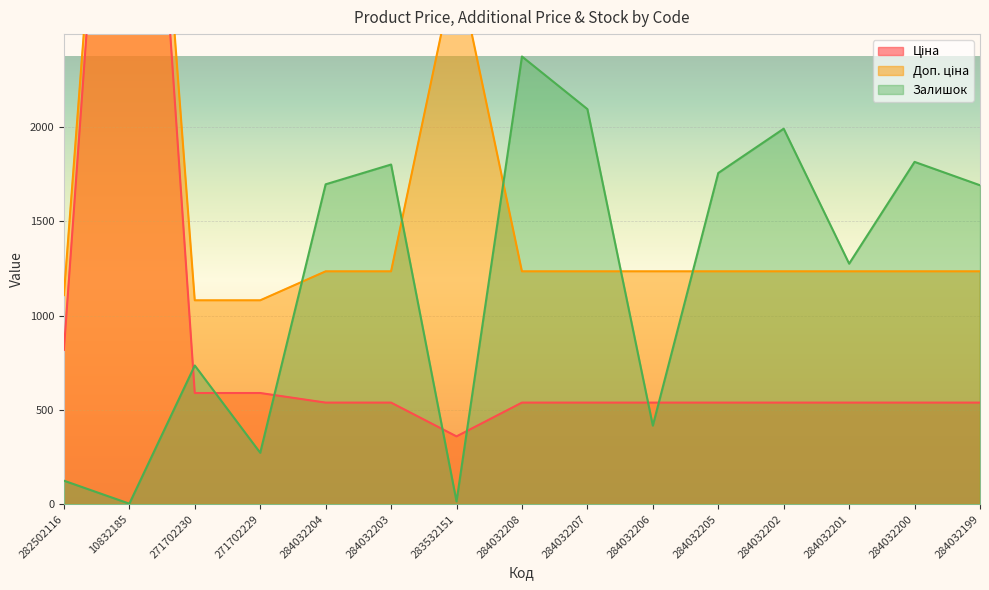

Reading left to right, list all the values displayed in this chart.

Ціна: 282502116=818.5	10832185=5673.8	271702230=589.9	271702229=589.9	284032204=539.0	284032203=539.0	283532151=359.9	284032208=539.0	284032207=539.0	284032206=539.0	284032205=539.0	284032202=539.0	284032201=539.0	284032200=539.0	284032199=539.0
Доп. ціна: 282502116=1109.2	10832185=5673.8	271702230=1081.7	271702229=1081.7	284032204=1235.4	284032203=1235.4	283532151=2878.8	284032208=1235.4	284032207=1235.4	284032206=1235.4	284032205=1235.4	284032202=1235.4	284032201=1235.4	284032200=1235.4	284032199=1235.4
Залишок: 282502116=125.0	10832185=3.0	271702230=736.0	271702229=273.0	284032204=1697.0	284032203=1802.0	283532151=15.0	284032208=2375.0	284032207=2096.0	284032206=417.0	284032205=1757.0	284032202=1992.0	284032201=1276.0	284032200=1816.0	284032199=1692.0